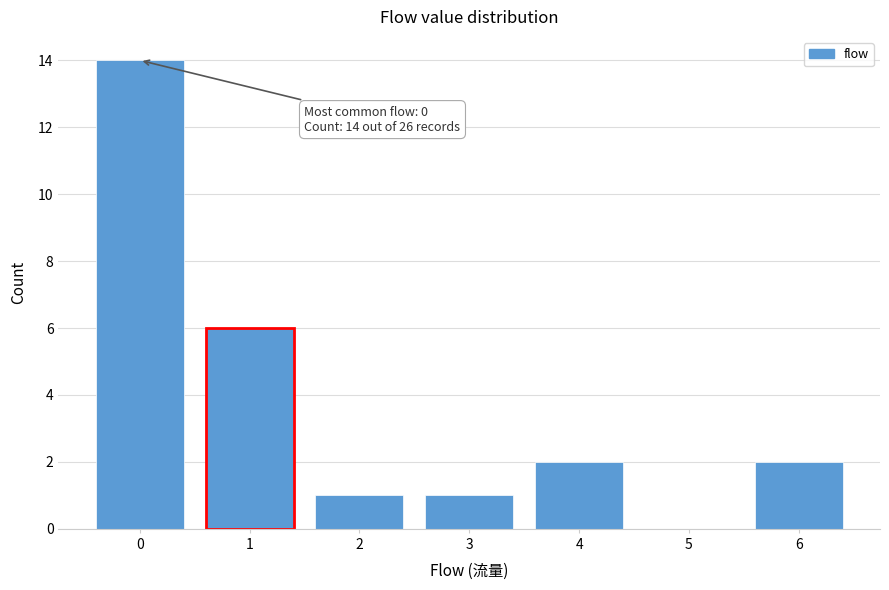

Over which range of the x-axis is the bar tallest?

-0.5 to 0.5